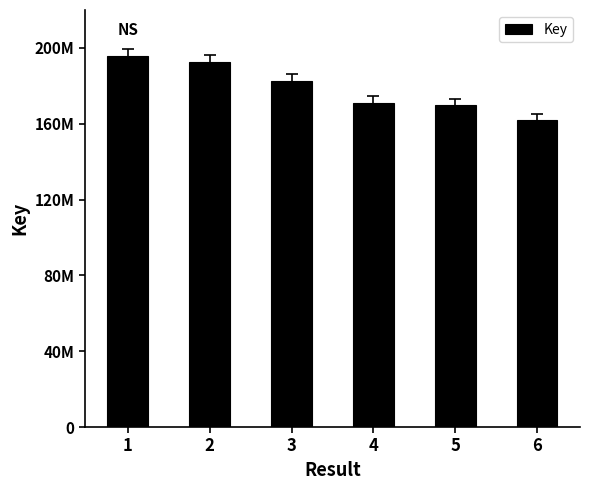

Reading left to right, list all the values displayed in this chart.

1=195695327	2=192496098	3=182620926	4=171201131	5=169660441	6=161708702